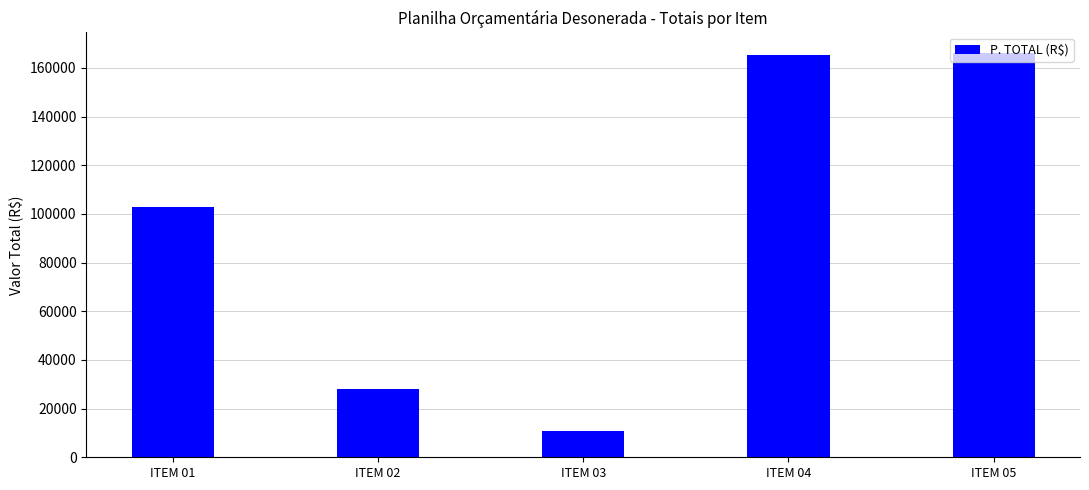

Which category has the lowest value across all series?

ITEM 03